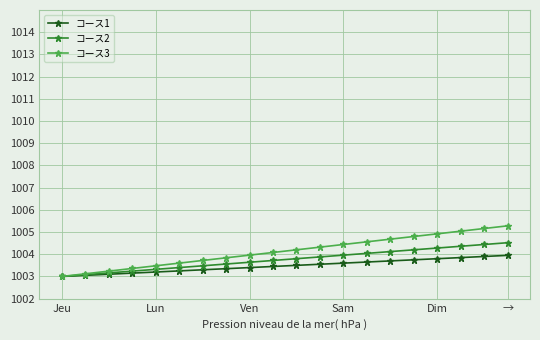

What is the smallest value displayed?

1003.0